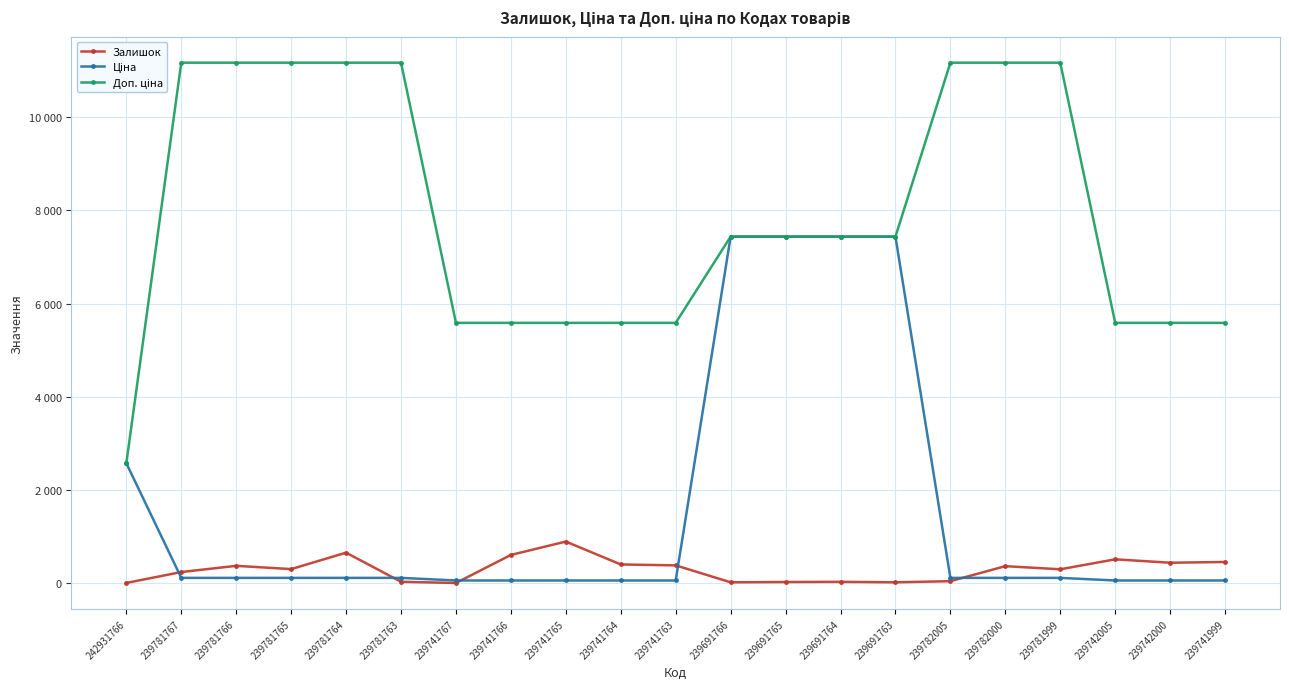

Which category has the highest value in the Ціна series?

239691766